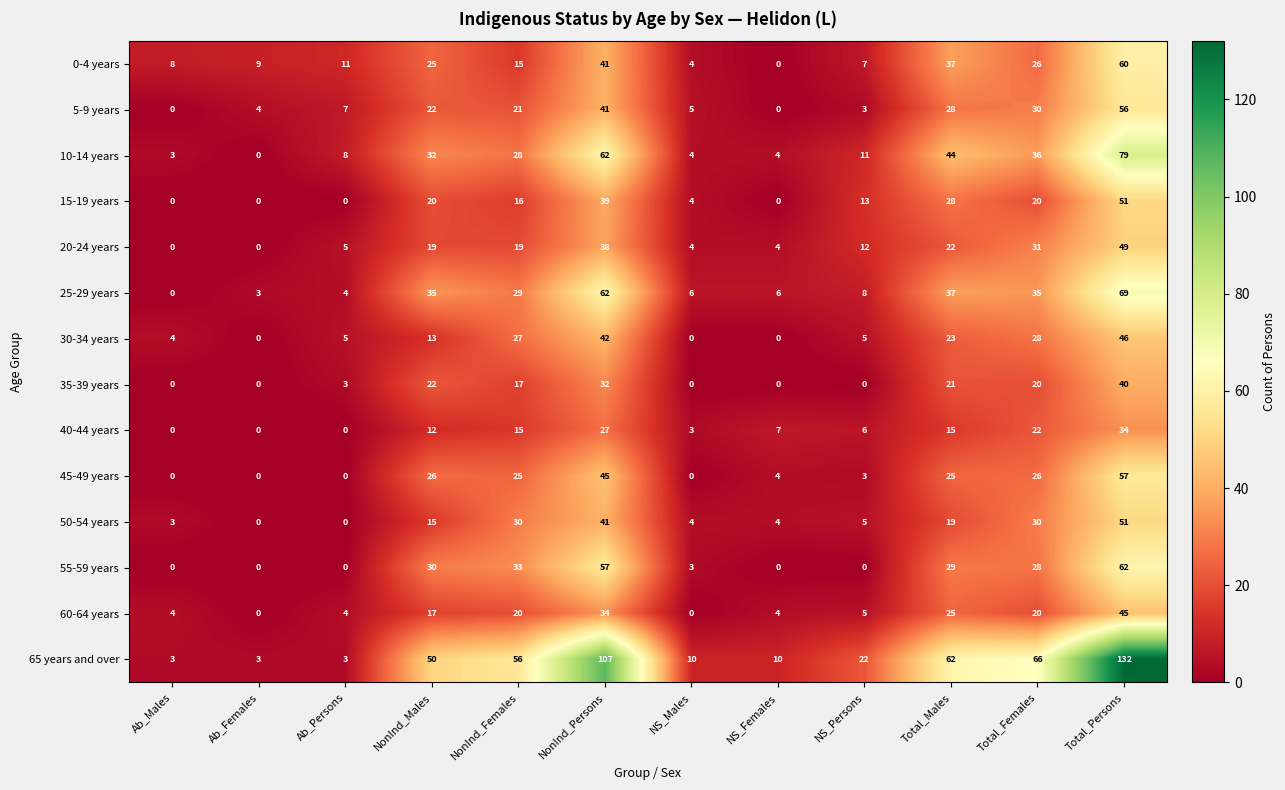

What is the difference between the maximum and minimum values in the 25-29 years series?

69